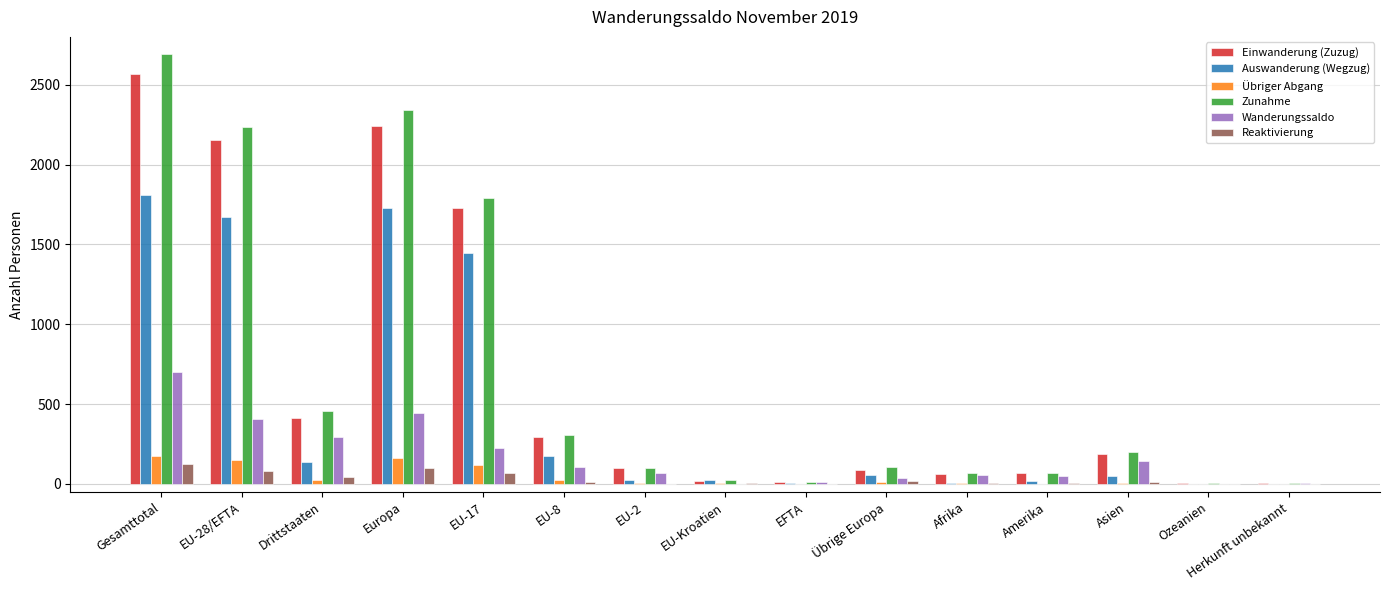

Count the number of categories in the chart.

15